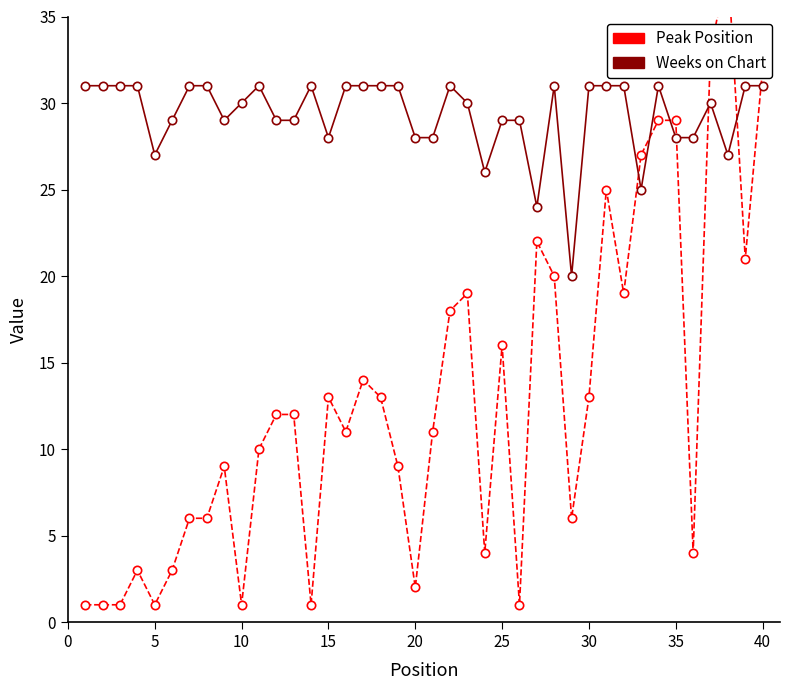

In Peak Position, how many points are higher than both neighbors (excluding endpoints)?

9